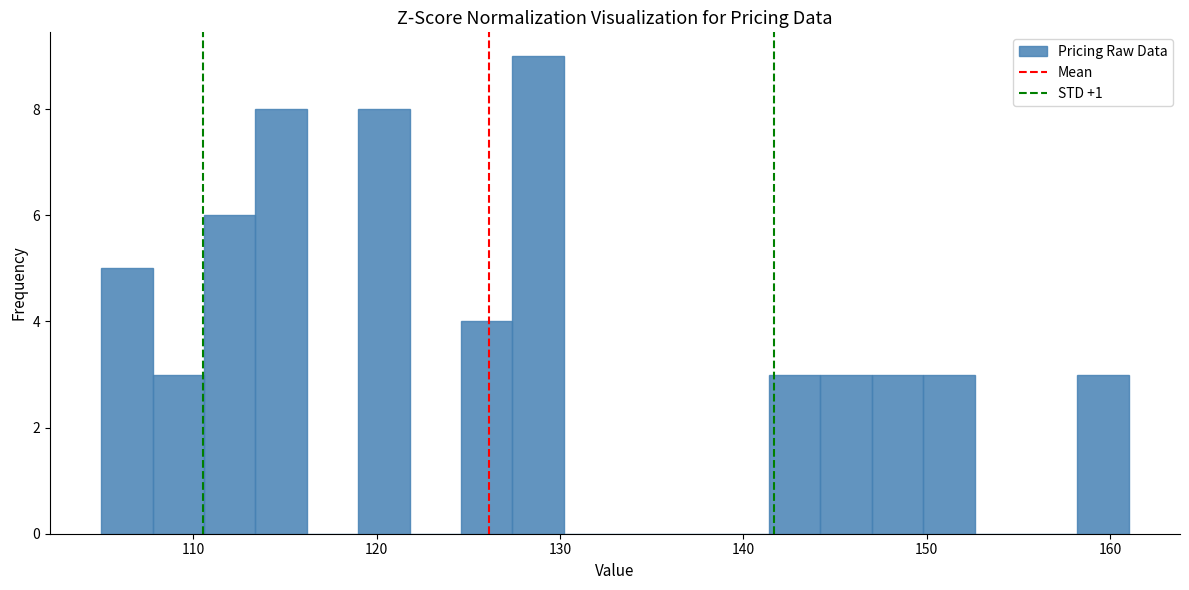

Around what value on the x-axis is the tallest bar? Give the approximate position of its centre, as read against the axis.

129